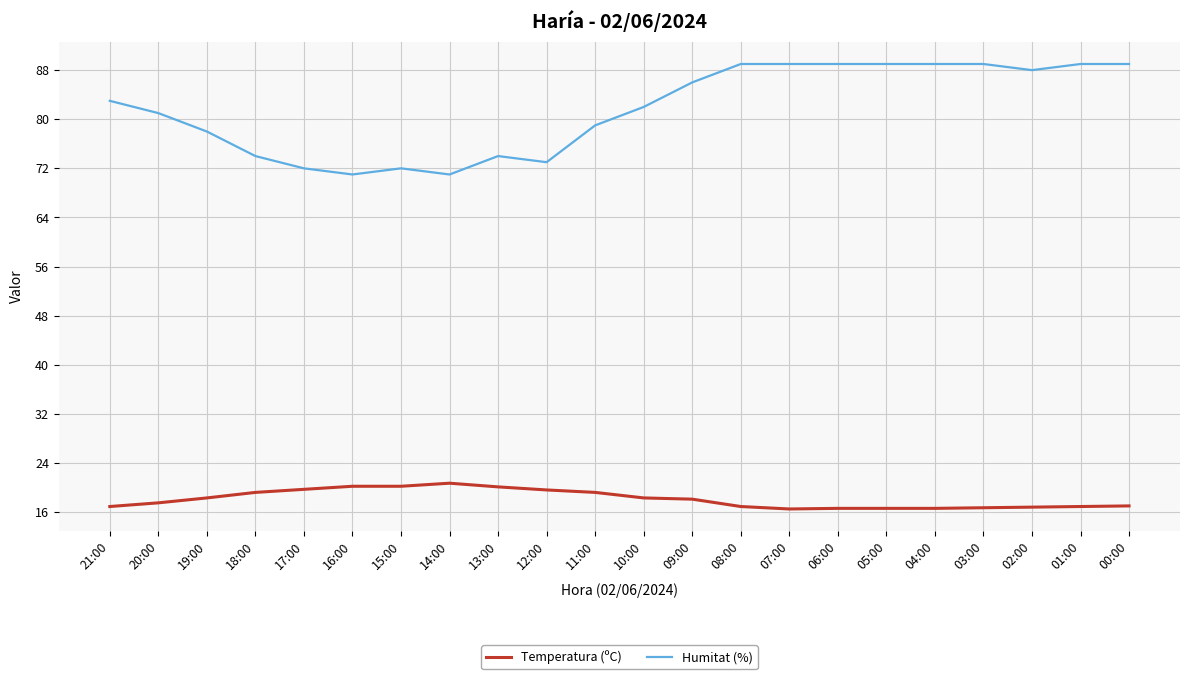

What is the maximum value for Temperatura (ºC)?

20.7